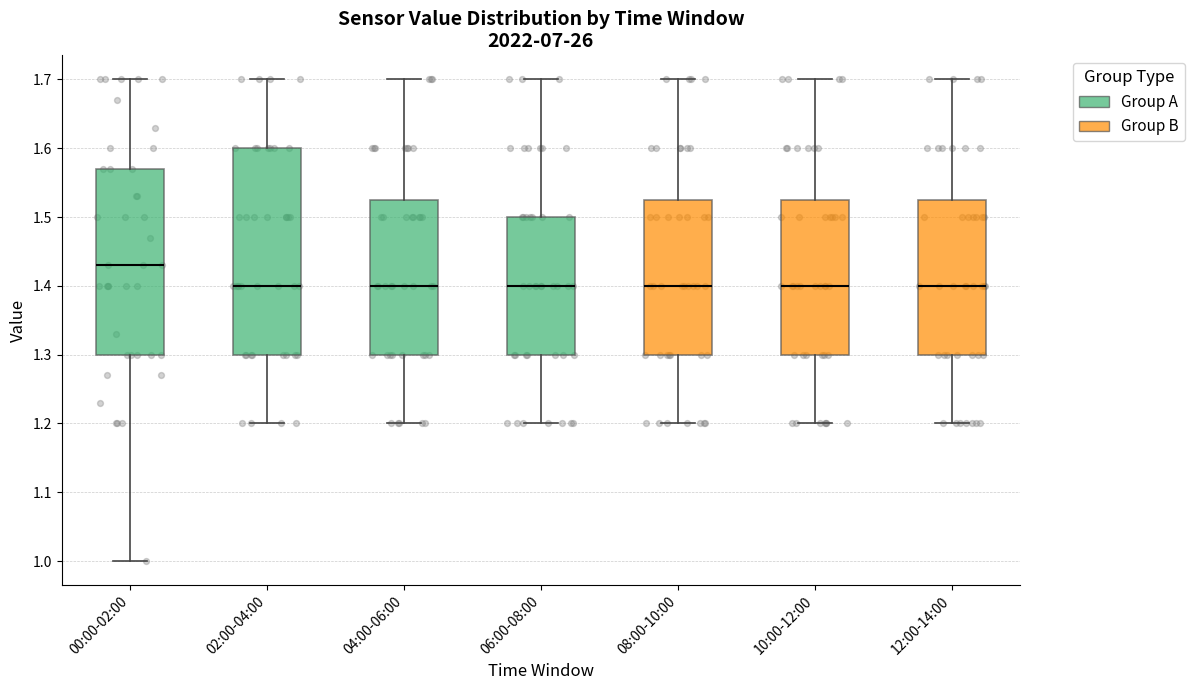

Which box's median line is the highest?

00:00-02:00